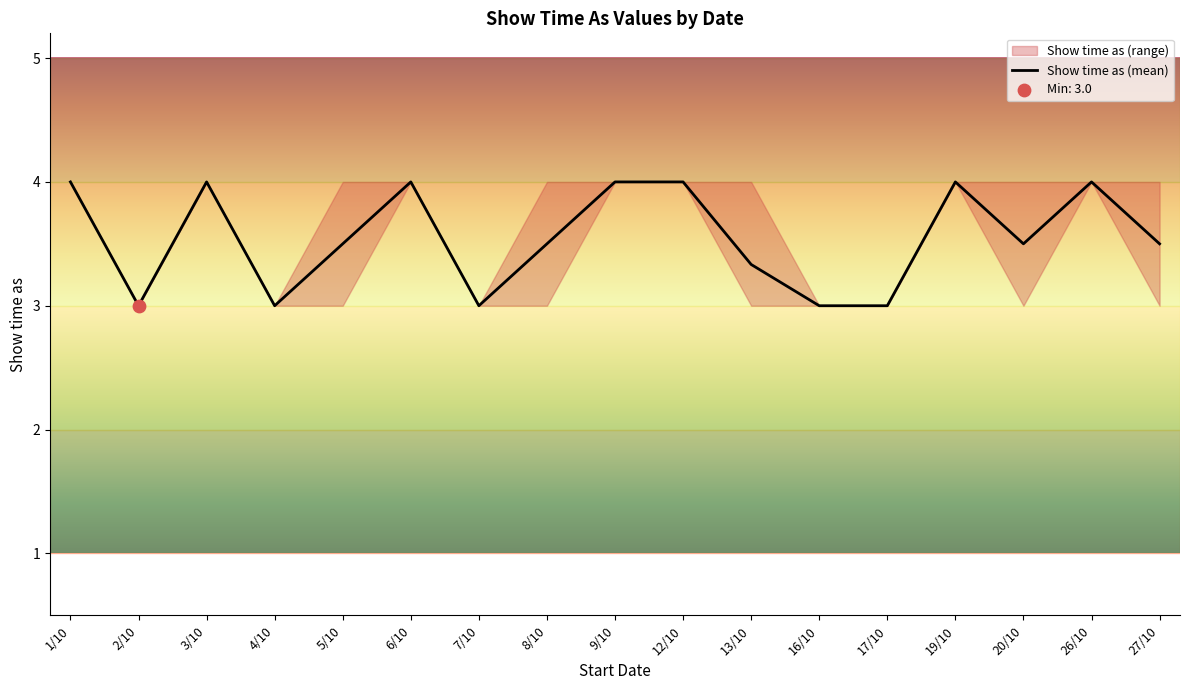

What is the change in value from 7/10 to 26/10?

+1.0